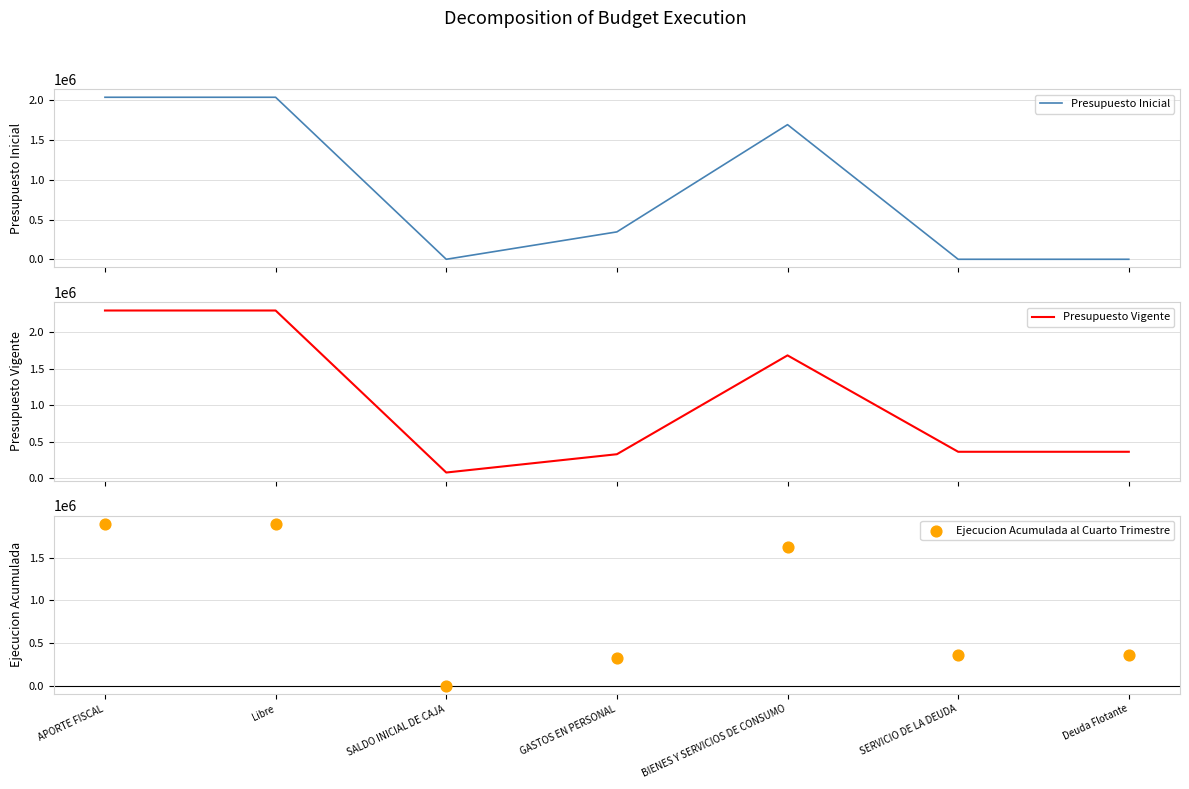

Which series has the largest Y range (max minus min)?

Presupuesto Vigente